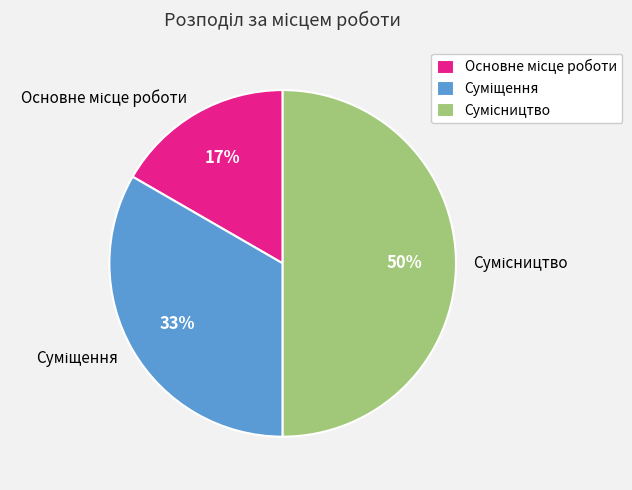

To the nearest percent, what is the average slice percentage?

33%